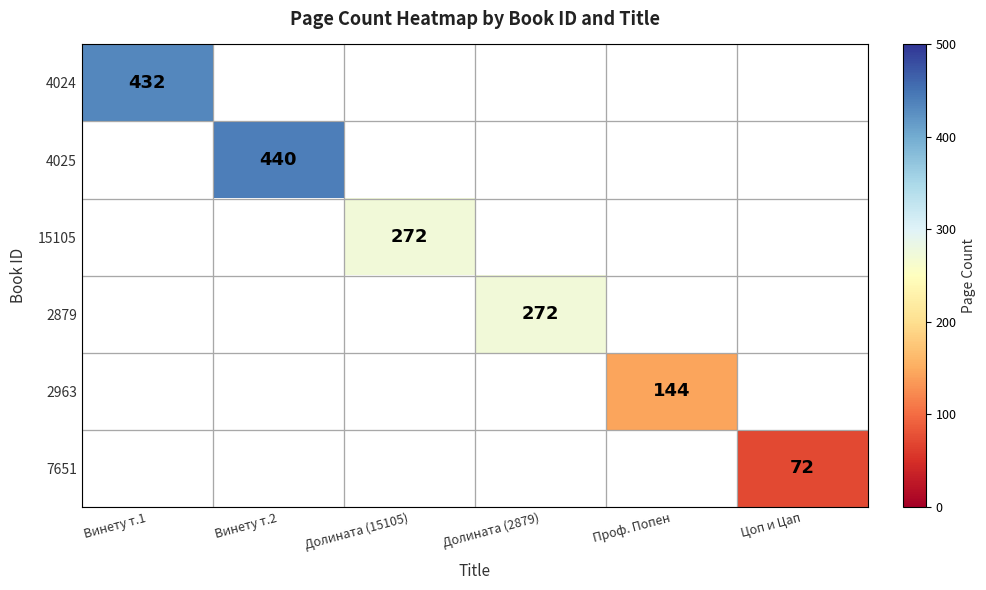

Which series has the largest range (max minus min)?

4025